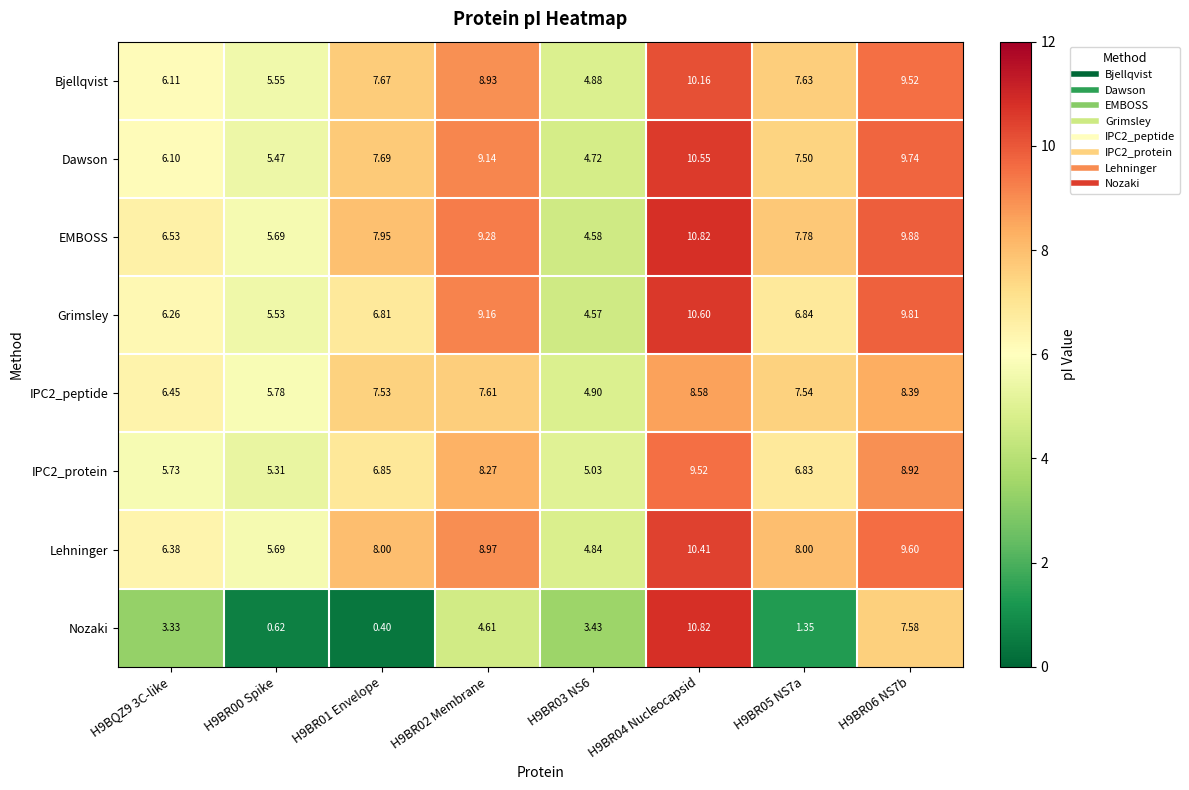

Which series changed the most between H9BR02 Membrane and H9BR06 NS7b?

Nozaki